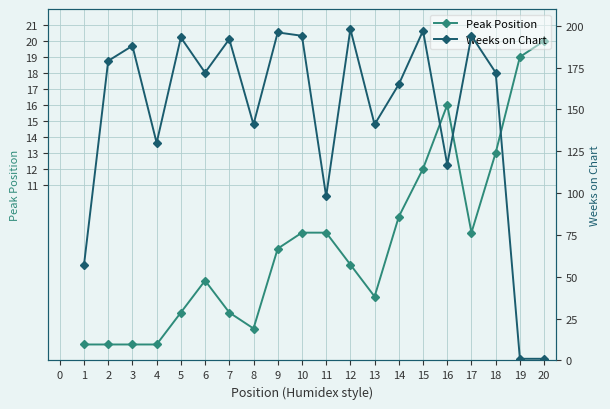

The Peak Position series shows 2 at 6. True or false?

False